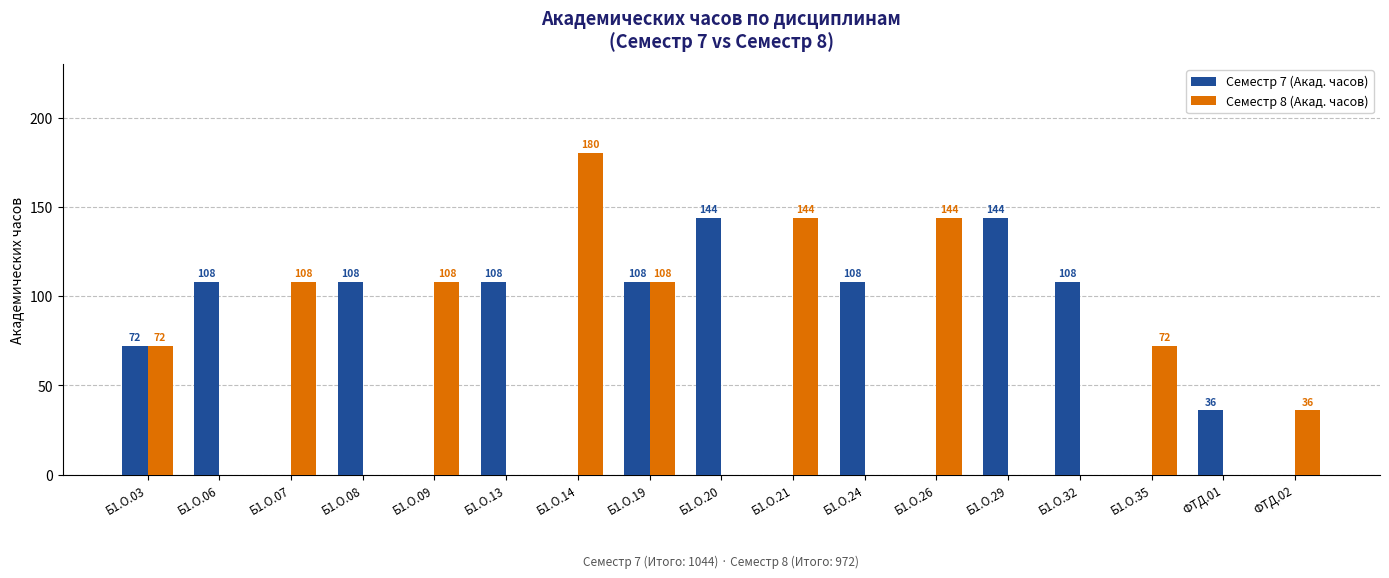

At which label is Семестр 7 (Акад. часов) closest to 72?

Б1.О.03